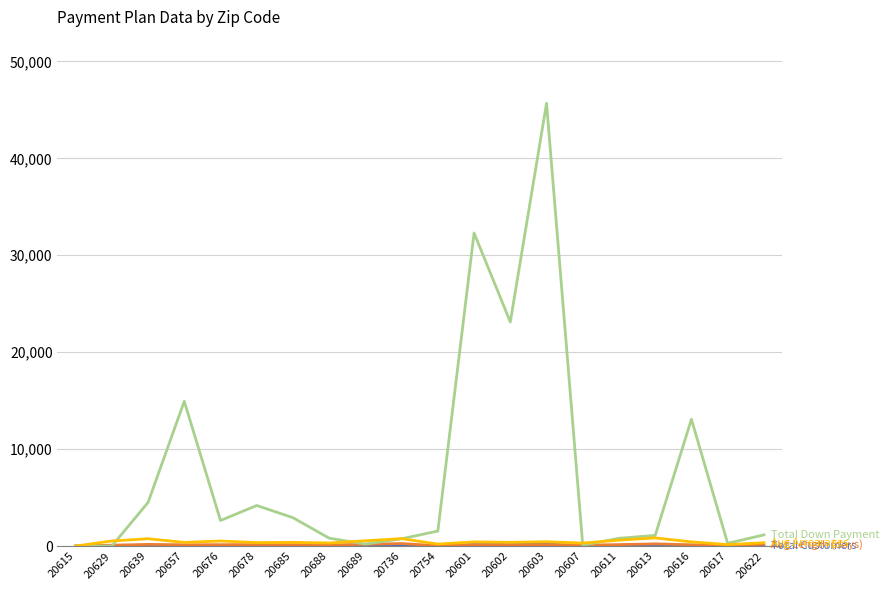

At which category is the sum across all series the highest?

20603